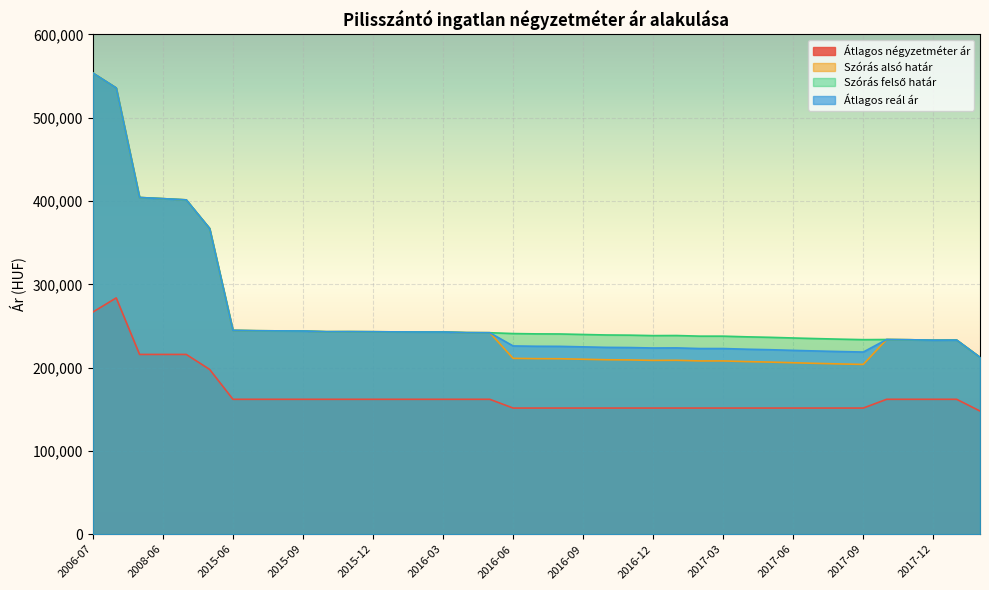

True or false: Szórás felső határ and Szórás alsó határ cross at least once.

False